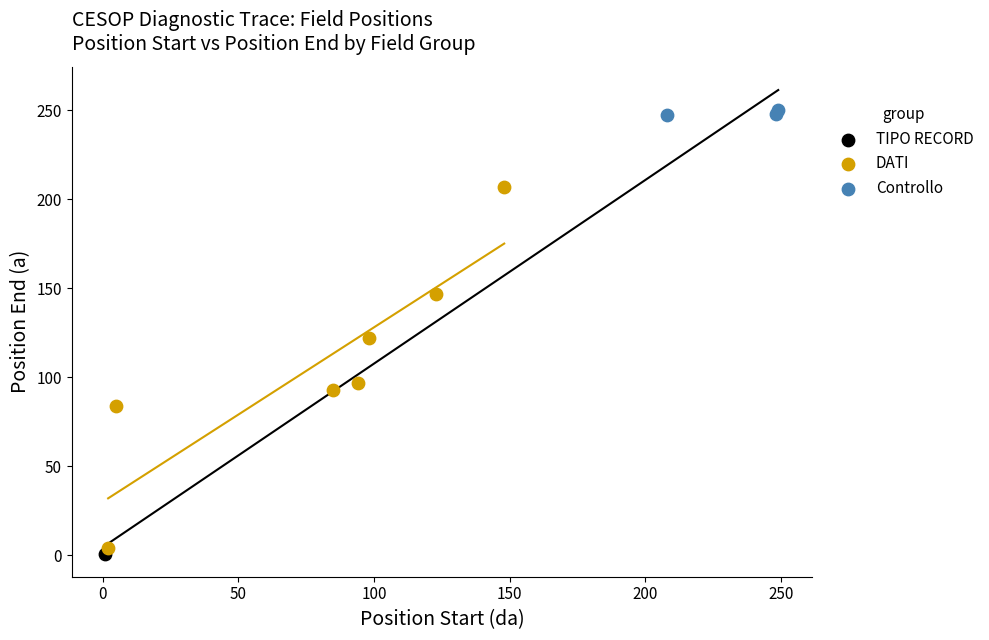

What are all the series names shown in the legend?

TIPO RECORD, DATI, Controllo